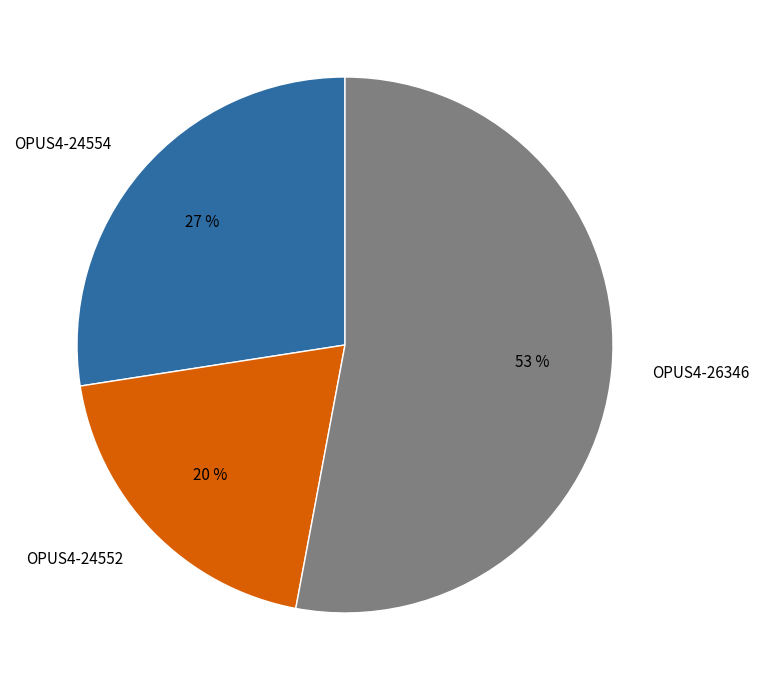

Which has a higher value, OPUS4-26346 or OPUS4-24554?

OPUS4-26346